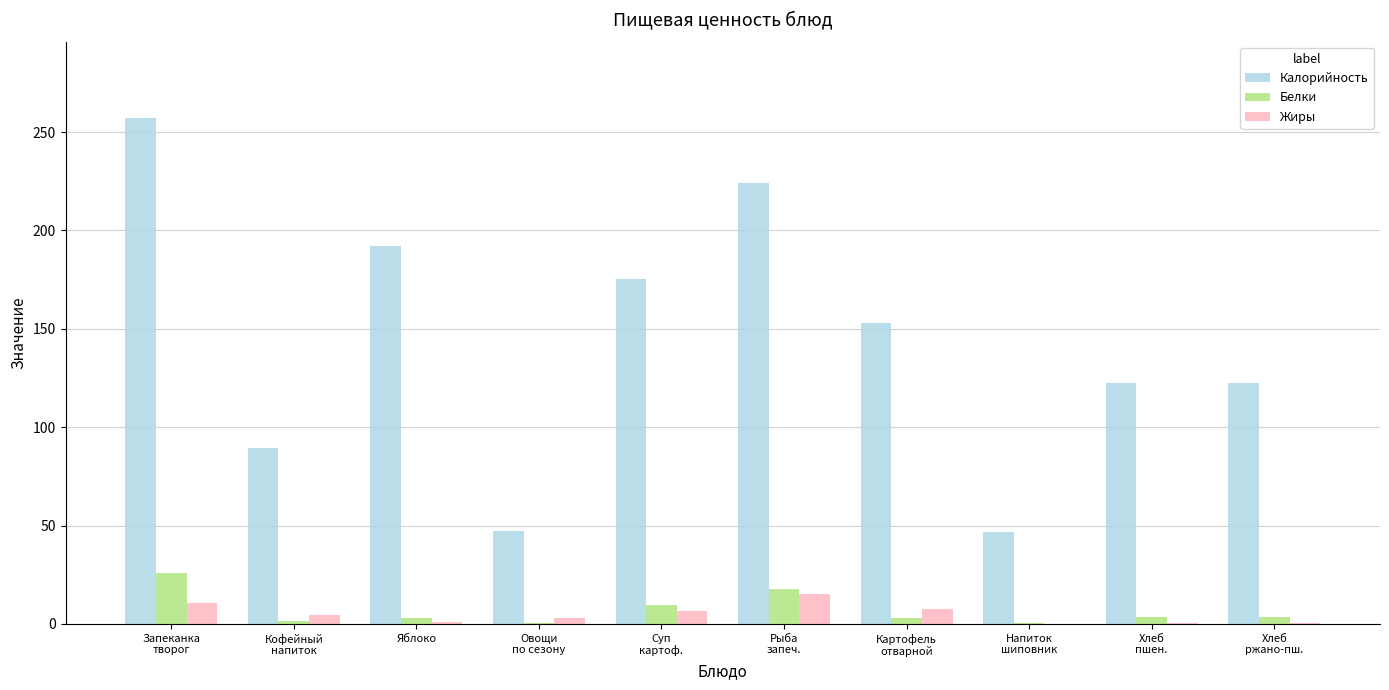

Does the chart contain stacked bars?

No